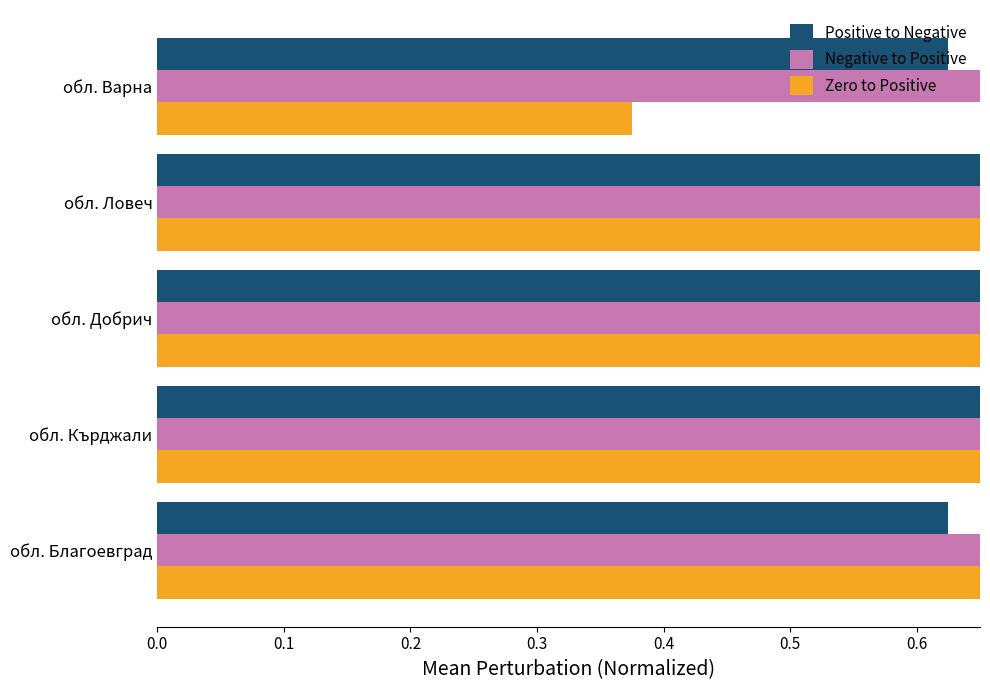

Which series has the largest total across all categories?

Negative to Positive